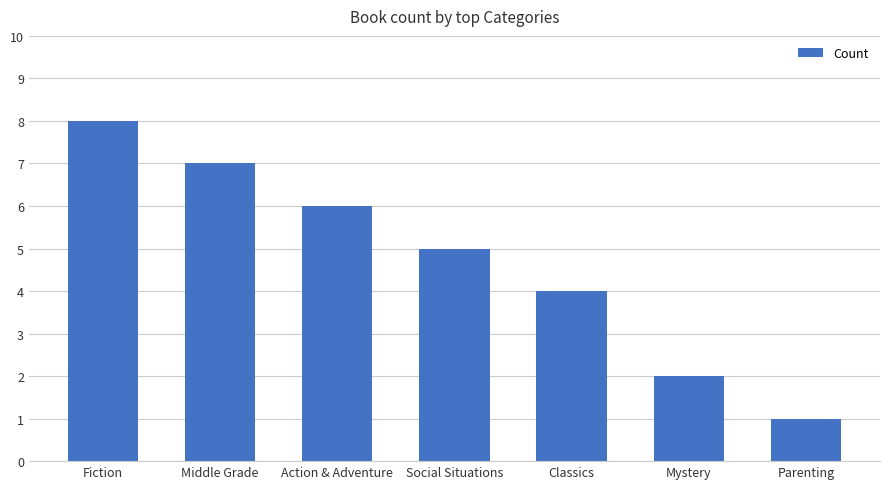

What is the change in value from Fiction to Classics?

-4